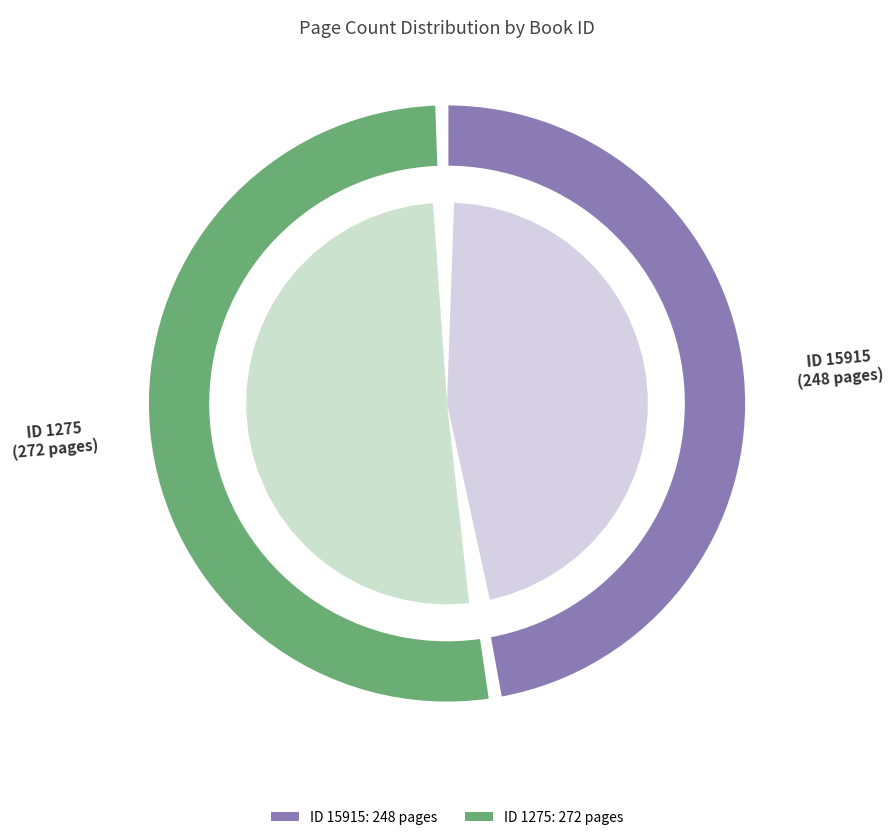

To the nearest percent, what portion does 15915 represent?

48%